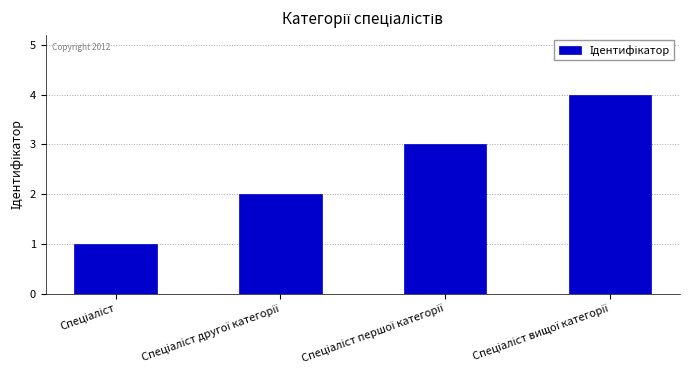

How many data points are less than 3?

2